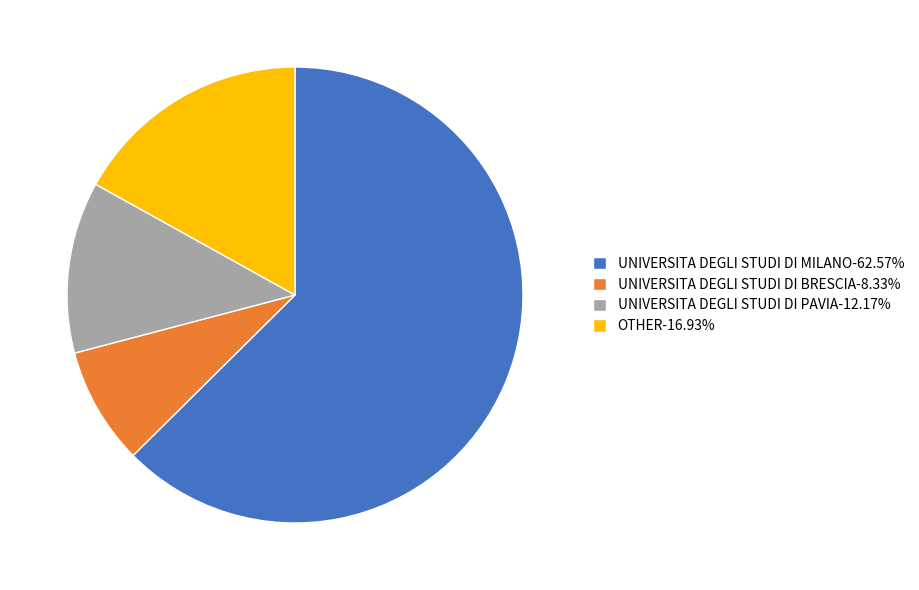

What is the ratio of the value at UNIVERSITA DEGLI STUDI DI BRESCIA-8.33% to the value at UNIVERSITA DEGLI STUDI DI PAVIA-12.17%?

0.7